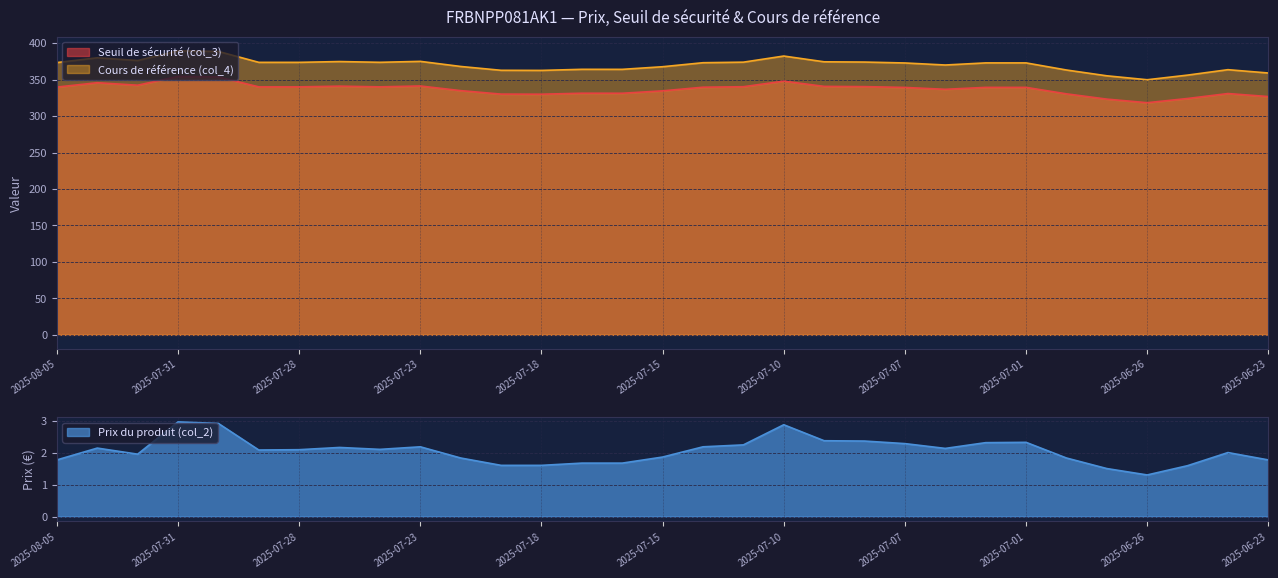

What position from the left is 2025-06-30?

26